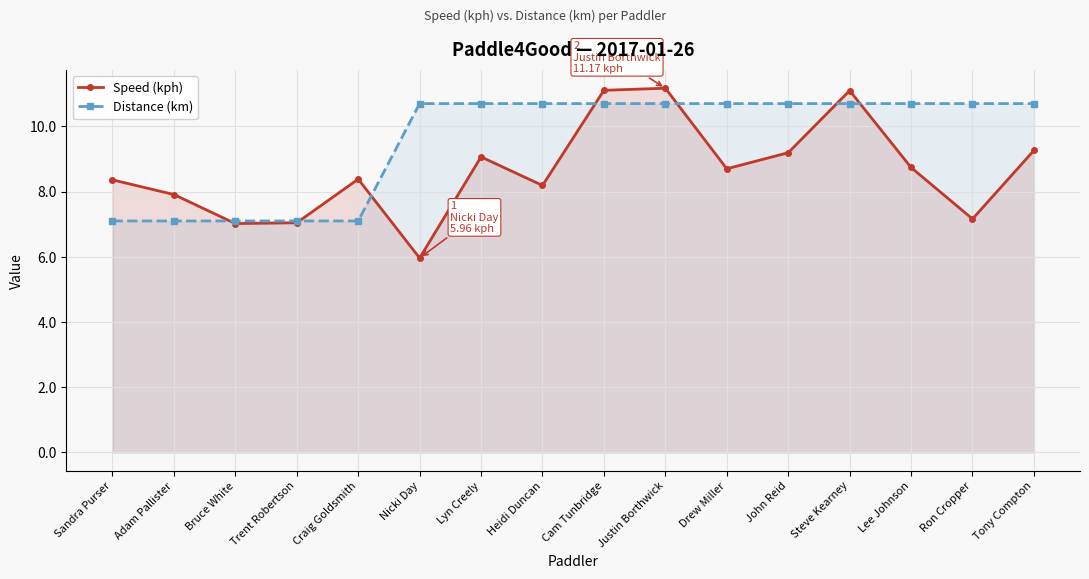

Reading left to right, list all the values displayed in this chart.

Speed (kph): Sandra Purser=8.4	Adam Pallister=7.9	Bruce White=7.0	Trent Robertson=7.0	Craig Goldsmith=8.4	Nicki Day=6.0	Lyn Creely=9.1	Heidi Duncan=8.2	Cam Tunbridge=11.1	Justin Borthwick=11.2	Drew Miller=8.7	John Reid=9.2	Steve Kearney=11.1	Lee Johnson=8.7	Ron Cropper=7.2	Tony Compton=9.3
Distance (km): Sandra Purser=7.1	Adam Pallister=7.1	Bruce White=7.1	Trent Robertson=7.1	Craig Goldsmith=7.1	Nicki Day=10.7	Lyn Creely=10.7	Heidi Duncan=10.7	Cam Tunbridge=10.7	Justin Borthwick=10.7	Drew Miller=10.7	John Reid=10.7	Steve Kearney=10.7	Lee Johnson=10.7	Ron Cropper=10.7	Tony Compton=10.7